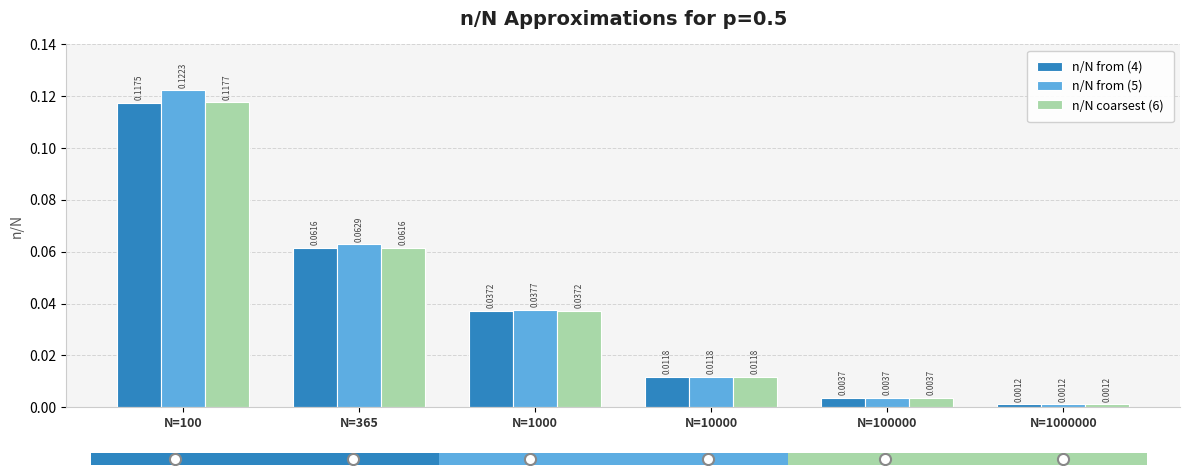

Is the value of n/N from (4) at N=100 greater than the value of n/N coarsest (6) at N=365?

Yes